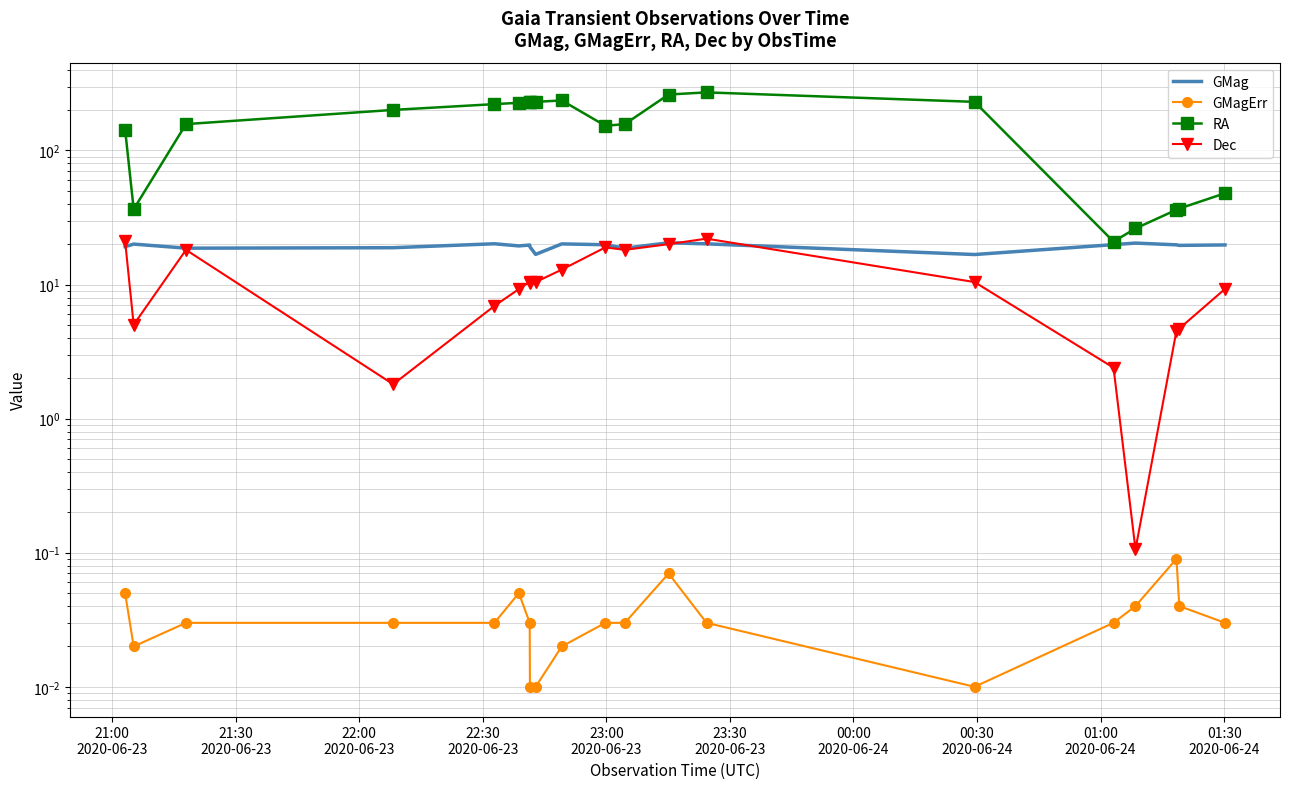

Which series has the largest total across all categories?

RA